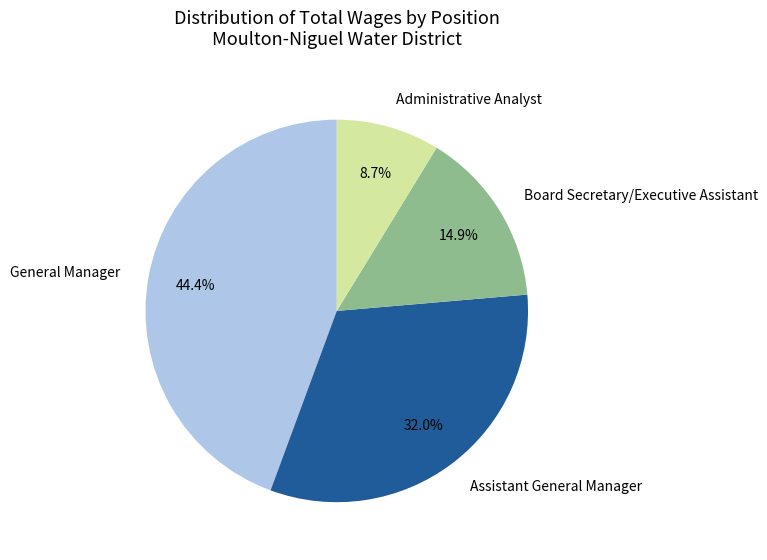

Is Administrative Analyst the majority of the pie?

No